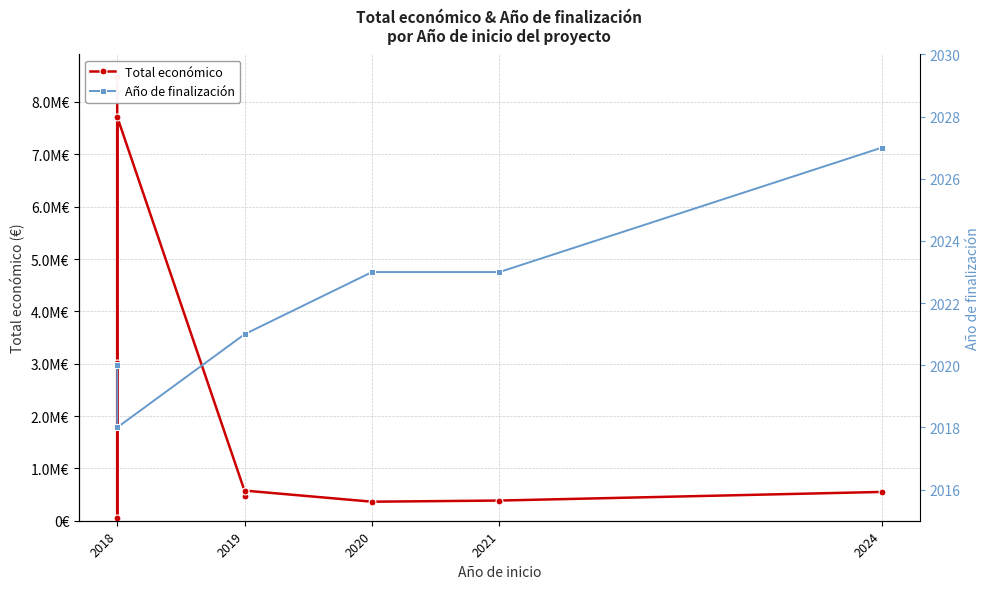

What is the label of the 9th point from the right?

2019